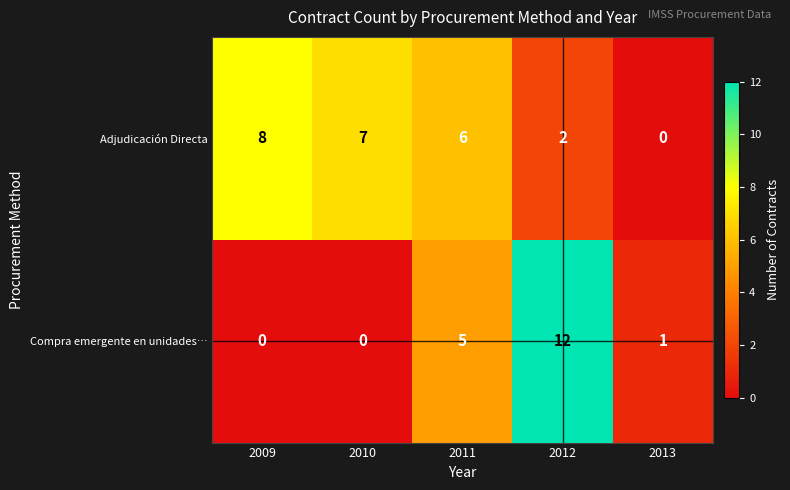

Which series has the largest total across all categories?

Adjudicación Directa